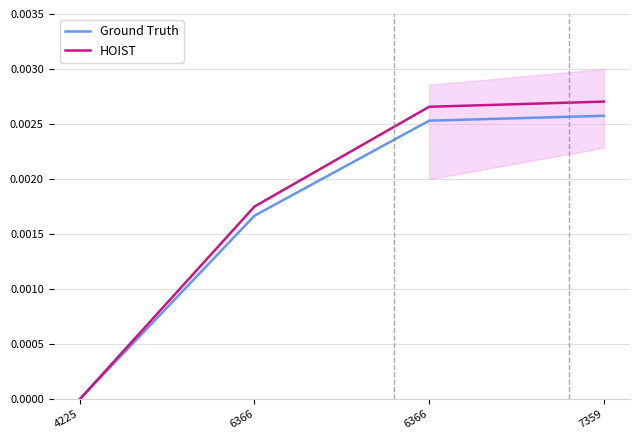

Count the number of data series in this chart.

2